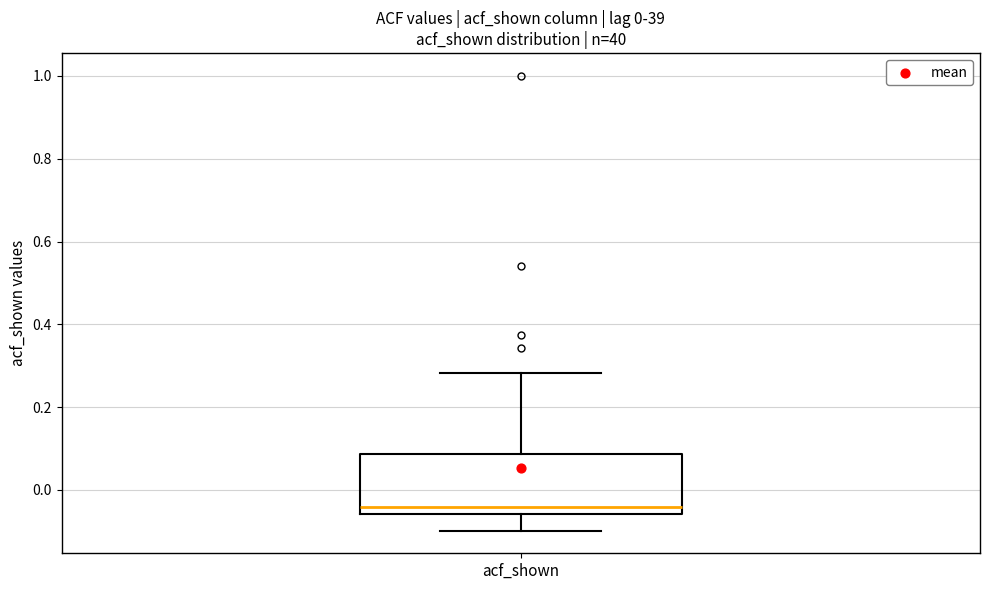

Where does the median line of the box for acf_shown sit on the y-axis? The values are not printed on the chart, so give them approximately, as read against the axis.

-0.04